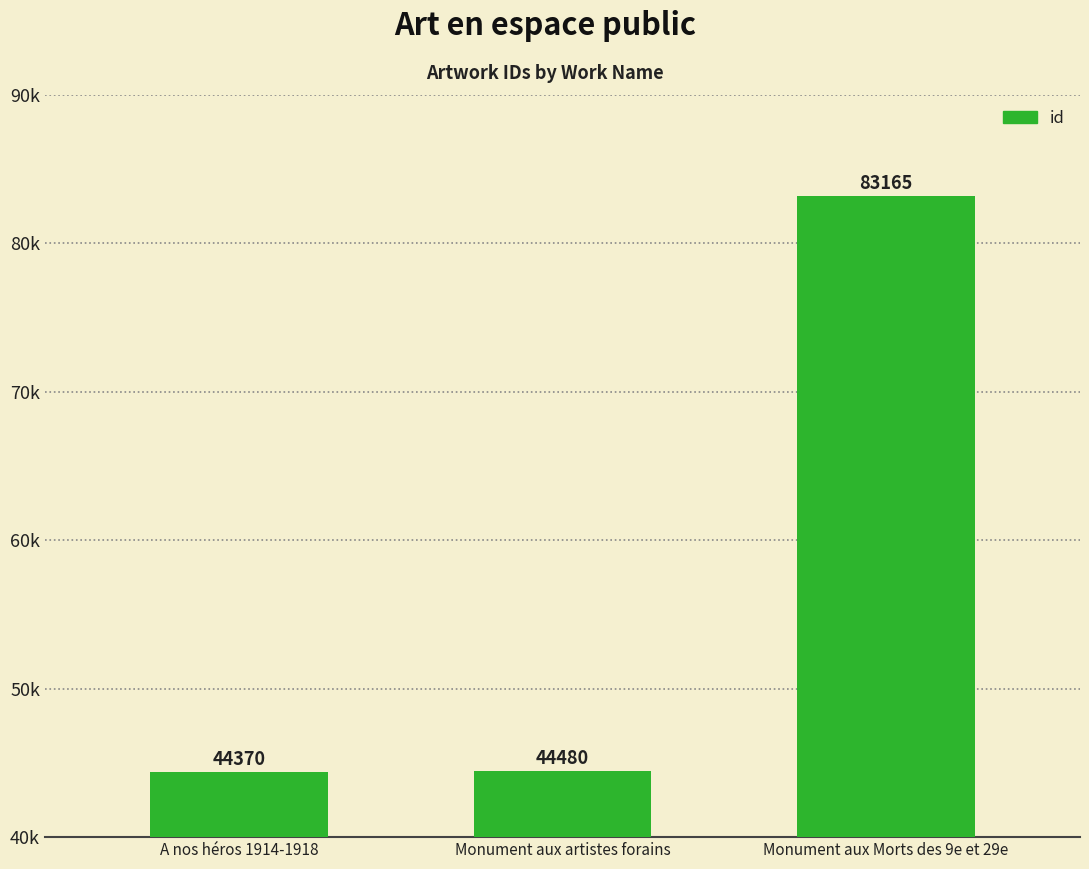

Rank the categories by value from lowest to highest.

A nos héros 1914-1918, Monument aux artistes forains, Monument aux Morts des 9e et 29e